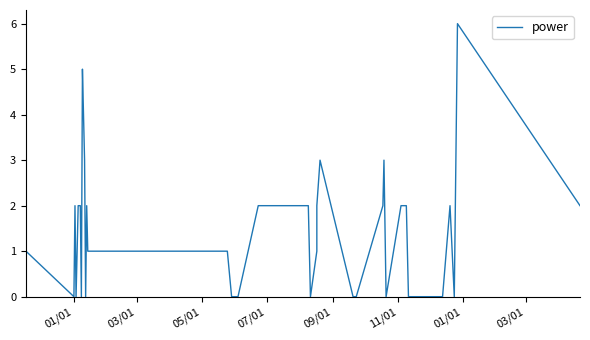

Reading left to right, what are all the values shown in this chart?

1	0	2	0	1	2	2	2	0	5	4	3	0	2	1	1	1	1	0	0	0	2	2	0	1	2	3	0	0	2	3	0	2	2	0	0	2	0	6	2